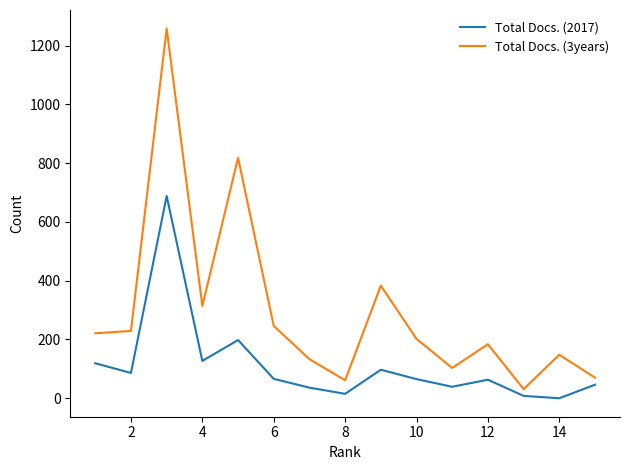

Rank the series by their maximum value, from lowest to highest.

Total Docs. (2017), Total Docs. (3years)